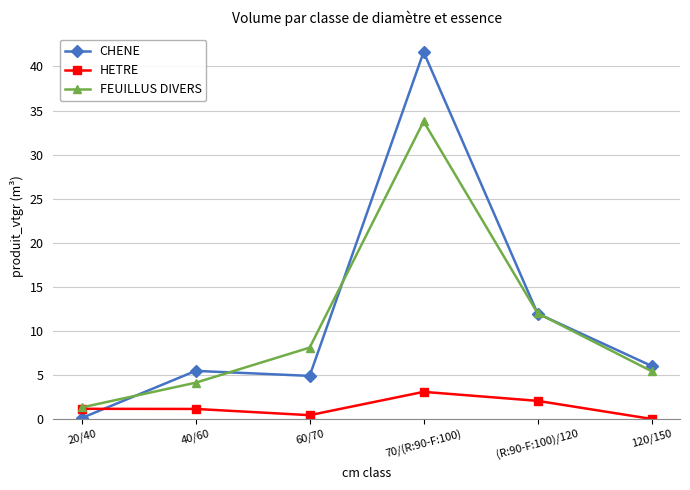

What is the difference between the highest and lowest values at 120/150?

6.0